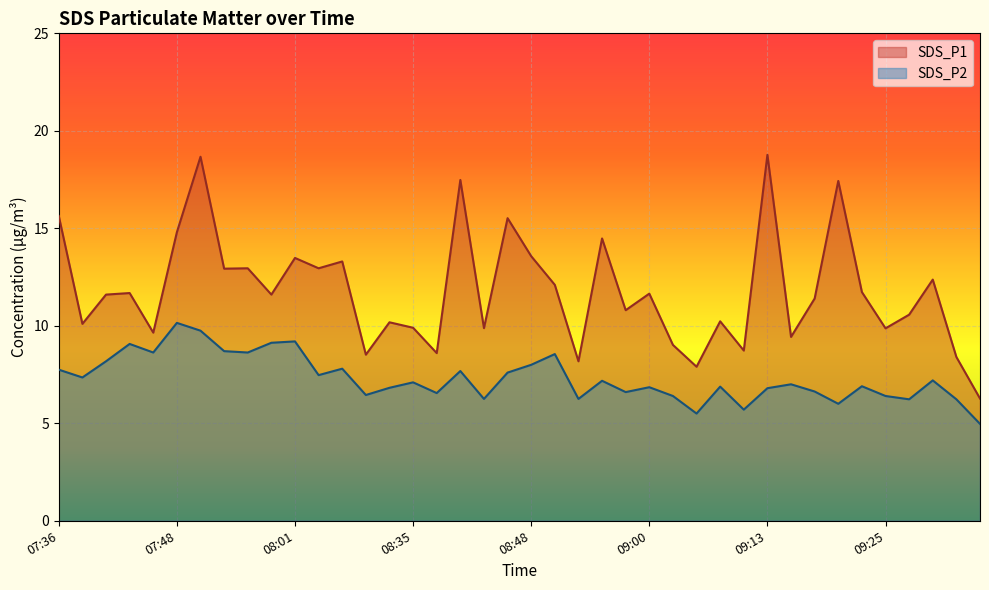

How many distinct data groups are displayed?

2